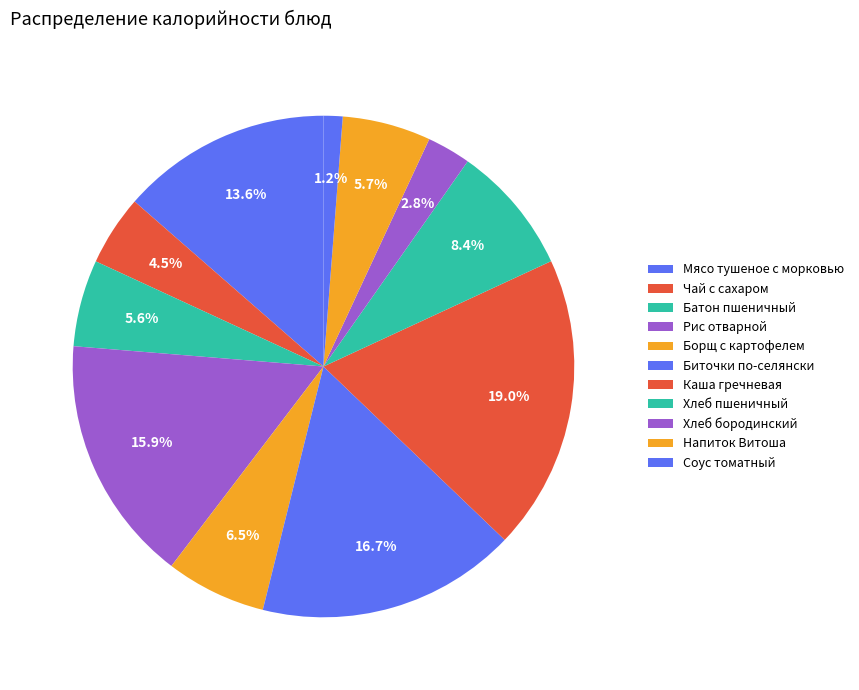

To the nearest percent, what percentage of the pie is Борщ с картофелем?

6%